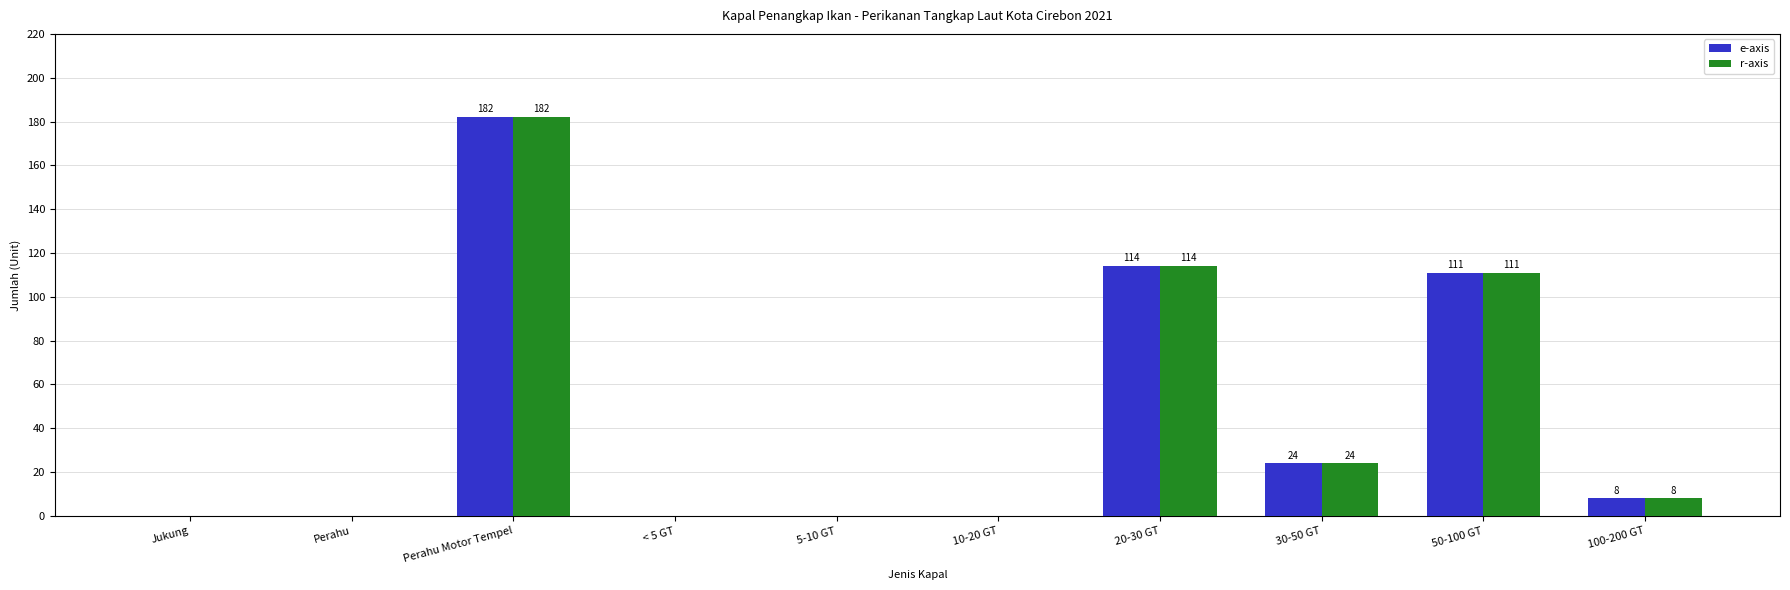

How many positive values does the r-axis series have?

5